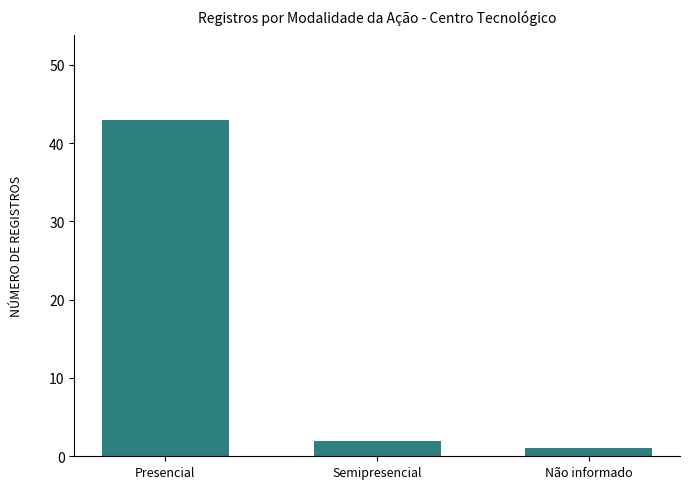

Count the number of data series in this chart.

1